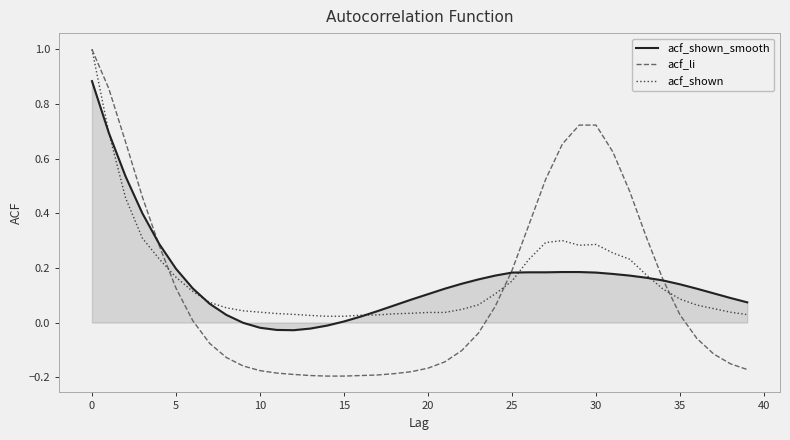

Which series has the largest range (max minus min)?

acf_li